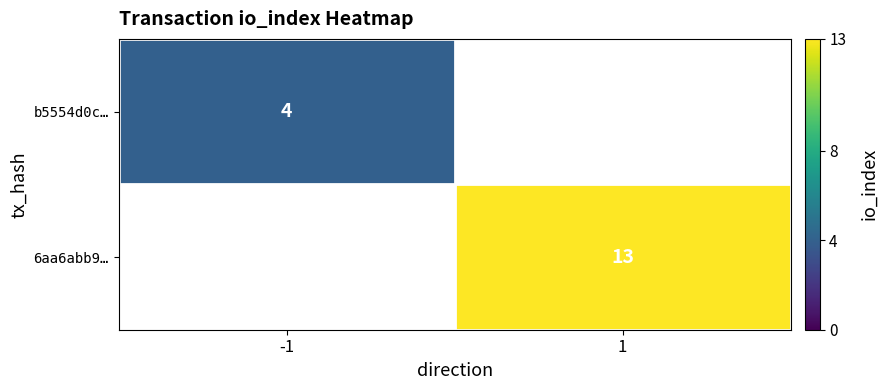

True or false: b5554d0c… has a value of 6 at -1.

False